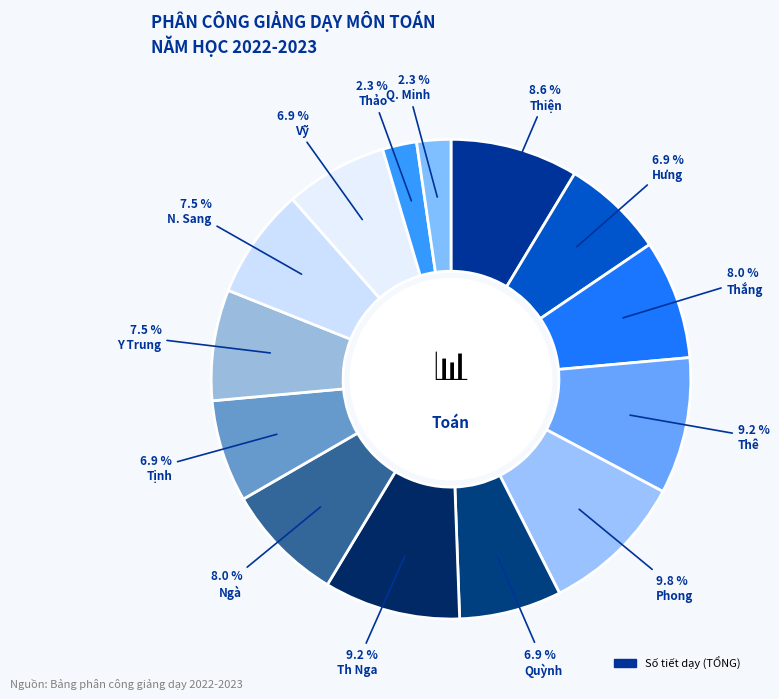

Count the number of slices in the pie.

14